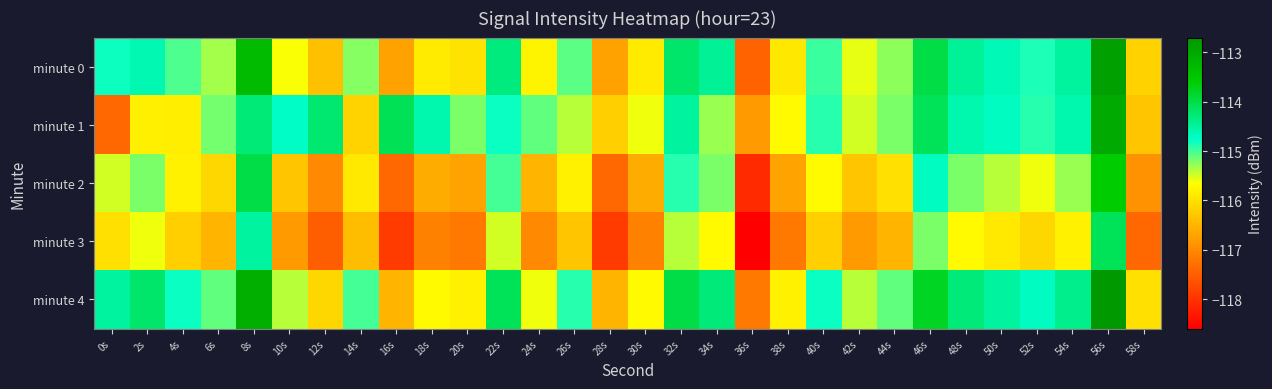

Reading right to left, transcribe all the data shown in this chart.

minute 0: 58s=-116.2	56s=-112.8	54s=-114.5	52s=-114.9	50s=-114.6	48s=-114.5	46s=-114.0	44s=-115.3	42s=-115.6	40s=-115.0	38s=-115.9	36s=-117.4	34s=-114.5	32s=-114.2	30s=-115.9	28s=-116.7	26s=-115.1	24s=-115.8	22s=-114.3	20s=-116.0	18s=-115.9	16s=-116.7	14s=-115.2	12s=-116.4	10s=-115.6	8s=-113.3	6s=-115.3	4s=-115.0	2s=-114.6	0s=-114.8
minute 1: 58s=-116.3	56s=-113.0	54s=-114.6	52s=-114.9	50s=-114.7	48s=-114.6	46s=-114.1	44s=-115.2	42s=-115.5	40s=-114.9	38s=-115.7	36s=-116.8	34s=-115.3	32s=-114.5	30s=-115.6	28s=-116.2	26s=-115.4	24s=-115.1	22s=-114.8	20s=-115.2	18s=-114.6	16s=-114.1	14s=-116.2	12s=-114.2	10s=-114.7	8s=-114.3	6s=-115.2	4s=-115.8	2s=-115.8	0s=-117.4
minute 2: 58s=-116.9	56s=-113.6	54s=-115.3	52s=-115.6	50s=-115.4	48s=-115.2	46s=-114.7	44s=-116.0	42s=-116.3	40s=-115.7	38s=-116.7	36s=-118.1	34s=-115.2	32s=-114.9	30s=-116.6	28s=-117.4	26s=-115.8	24s=-116.5	22s=-115.0	20s=-116.7	18s=-116.6	16s=-117.4	14s=-115.9	12s=-117.0	10s=-116.3	8s=-114.0	6s=-116.1	4s=-115.8	2s=-115.2	0s=-115.5
minute 3: 58s=-117.4	56s=-114.1	54s=-115.8	52s=-116.1	50s=-115.9	48s=-115.7	46s=-115.2	44s=-116.5	42s=-116.8	40s=-116.2	38s=-117.2	36s=-118.6	34s=-115.7	32s=-115.4	30s=-117.1	28s=-117.9	26s=-116.3	24s=-117.0	22s=-115.5	20s=-117.2	18s=-117.1	16s=-117.9	14s=-116.4	12s=-117.5	10s=-116.8	8s=-114.5	6s=-116.5	4s=-116.2	2s=-115.6	0s=-116.0
minute 4: 58s=-116.0	56s=-112.7	54s=-114.4	52s=-114.7	50s=-114.5	48s=-114.3	46s=-113.8	44s=-115.1	42s=-115.4	40s=-114.8	38s=-115.8	36s=-117.2	34s=-114.3	32s=-114.0	30s=-115.7	28s=-116.5	26s=-114.9	24s=-115.6	22s=-114.1	20s=-115.8	18s=-115.7	16s=-116.5	14s=-115.0	12s=-116.1	10s=-115.4	8s=-113.1	6s=-115.1	4s=-114.8	2s=-114.2	0s=-114.5